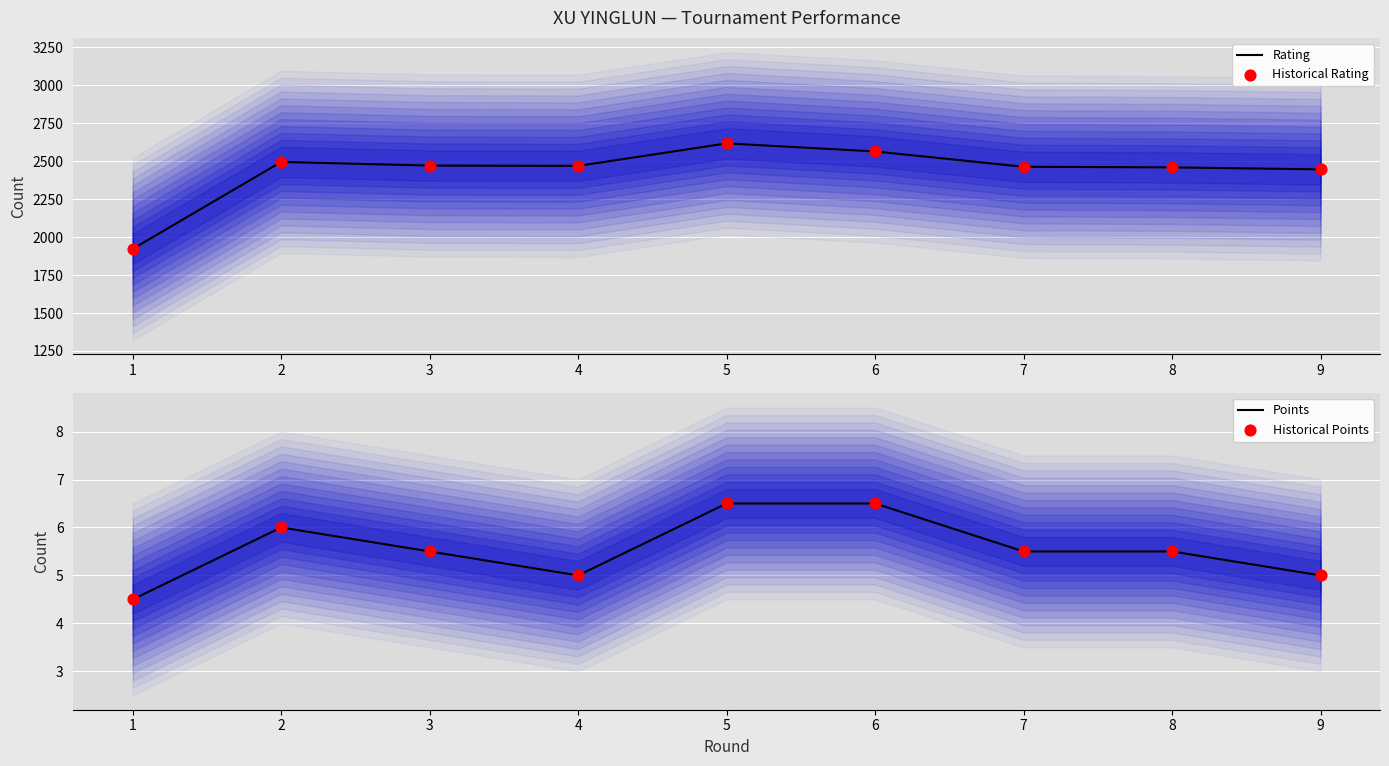

Which series reaches the minimum Y coordinate?

Points